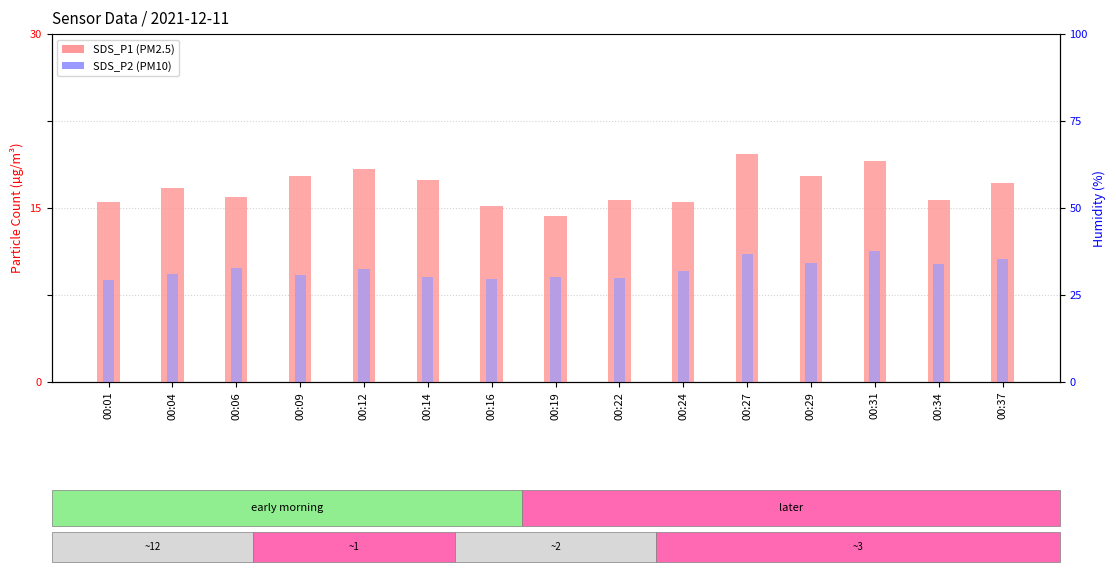

How many bars are there in each group?

2